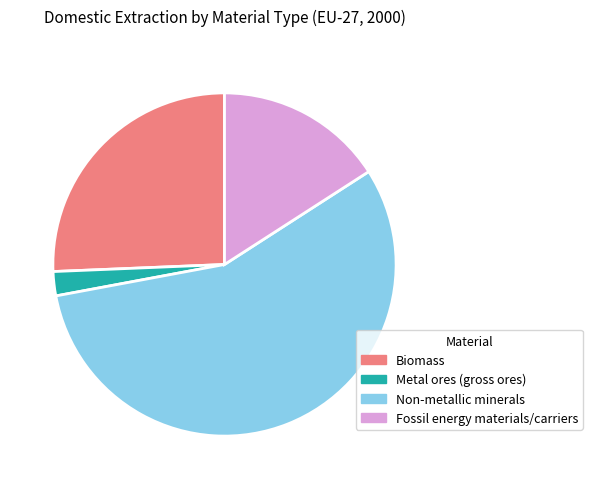

Combined, do Non-metallic minerals and Biomass account for over 50%?

Yes